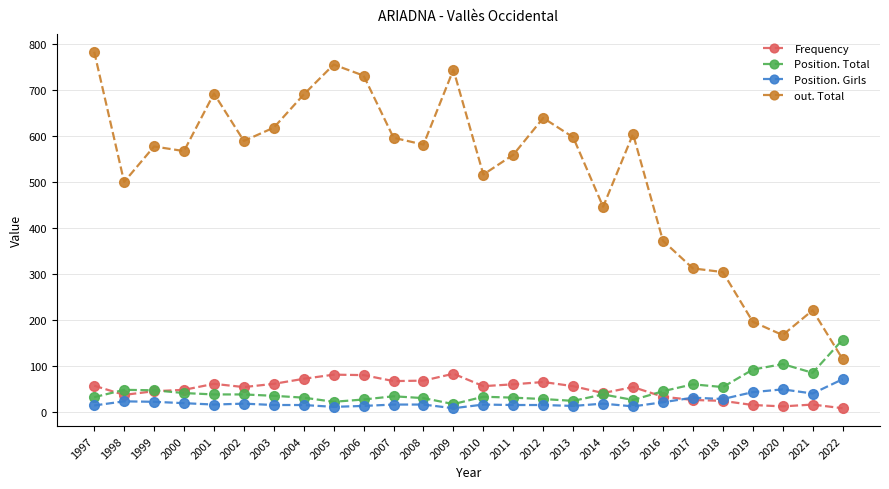

Rank the series at 2013 from lowest to highest value.

Position. Girls, Position. Total, Frequency, out. Total